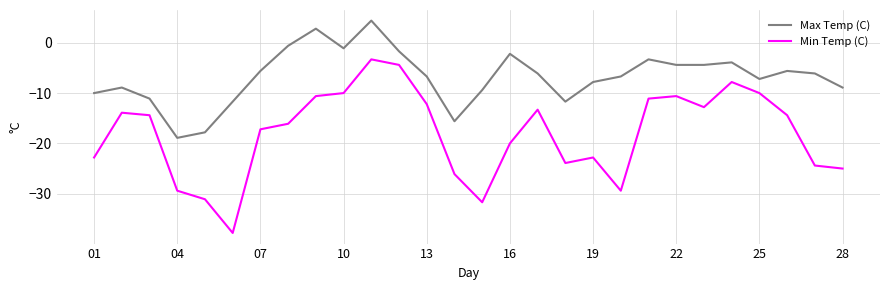

Rank the series by their maximum value, from highest to lowest.

Max Temp (C), Min Temp (C)